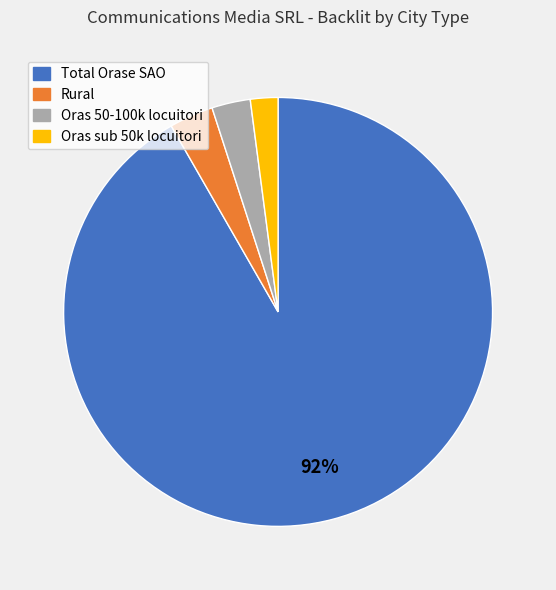

How many segments does this pie chart have?

4